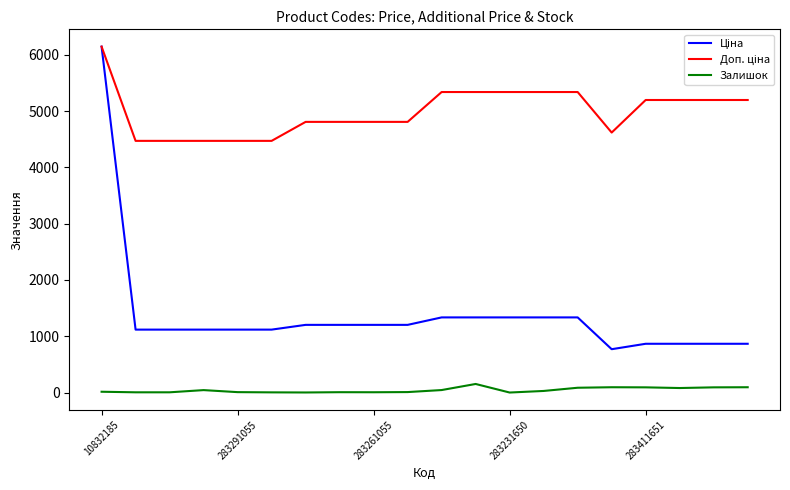

How many distinct data groups are displayed?

3